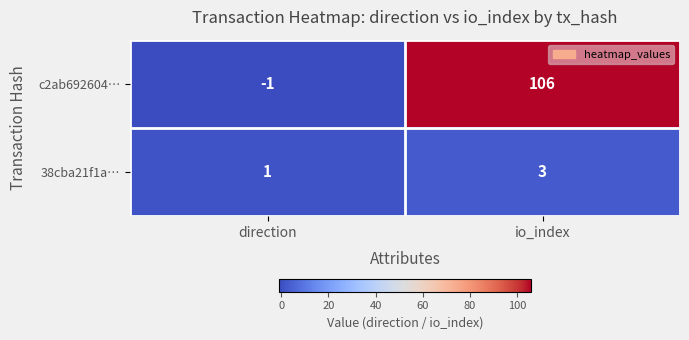

Which category has the lowest value in the 38cba21f1a… series?

direction